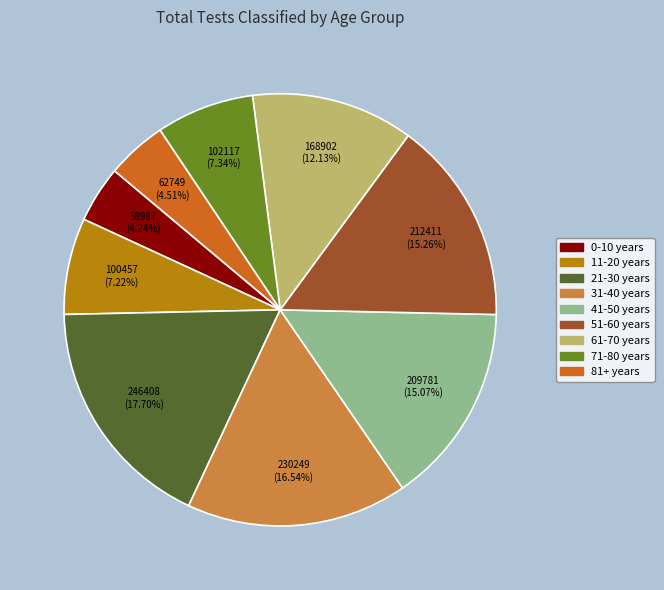

What is the largest slice in the pie chart?

21-30 years